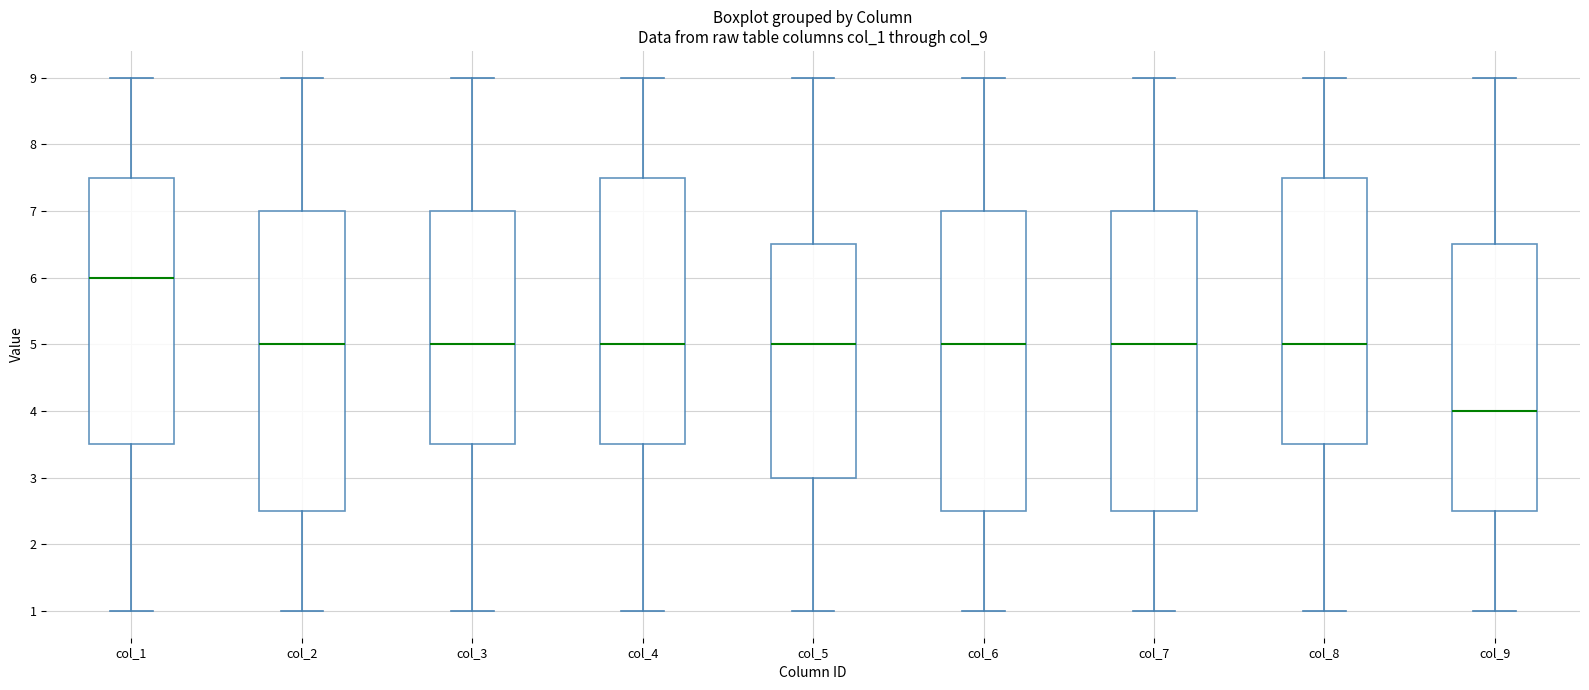

Reading left to right, transcribe this box plot: for each box, give where its median line is, the range the box spans, and where its two whiskers end, as read against the y-axis. The values are not printed on the chart, so give them approximately, as read against the axis.

col_1: median 6.0, box 3.5 to 7.5, whiskers 1.0 to 9.0
col_2: median 5.0, box 2.5 to 7.0, whiskers 1.0 to 9.0
col_3: median 5.0, box 3.5 to 7.0, whiskers 1.0 to 9.0
col_4: median 5.0, box 3.5 to 7.5, whiskers 1.0 to 9.0
col_5: median 5.0, box 3.0 to 6.5, whiskers 1.0 to 9.0
col_6: median 5.0, box 2.5 to 7.0, whiskers 1.0 to 9.0
col_7: median 5.0, box 2.5 to 7.0, whiskers 1.0 to 9.0
col_8: median 5.0, box 3.5 to 7.5, whiskers 1.0 to 9.0
col_9: median 4.0, box 2.5 to 6.5, whiskers 1.0 to 9.0